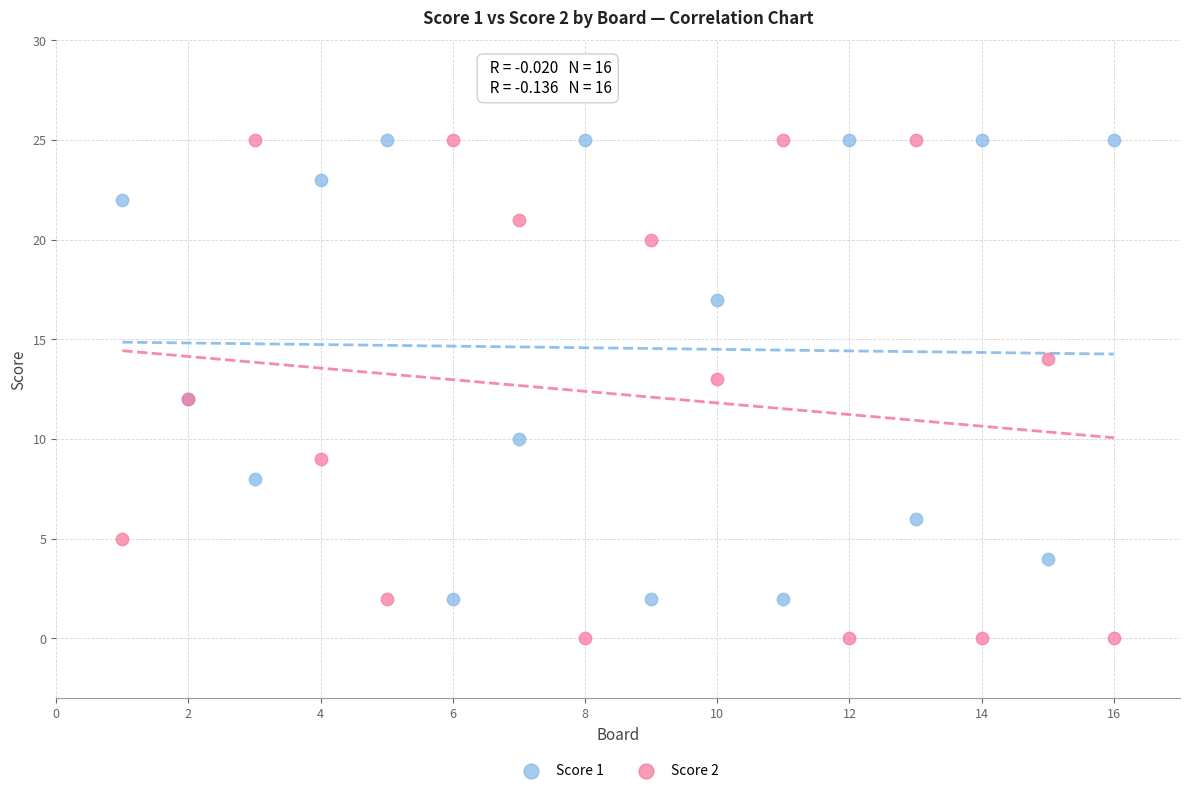

Which series contains the lowest Y value?

Score 2